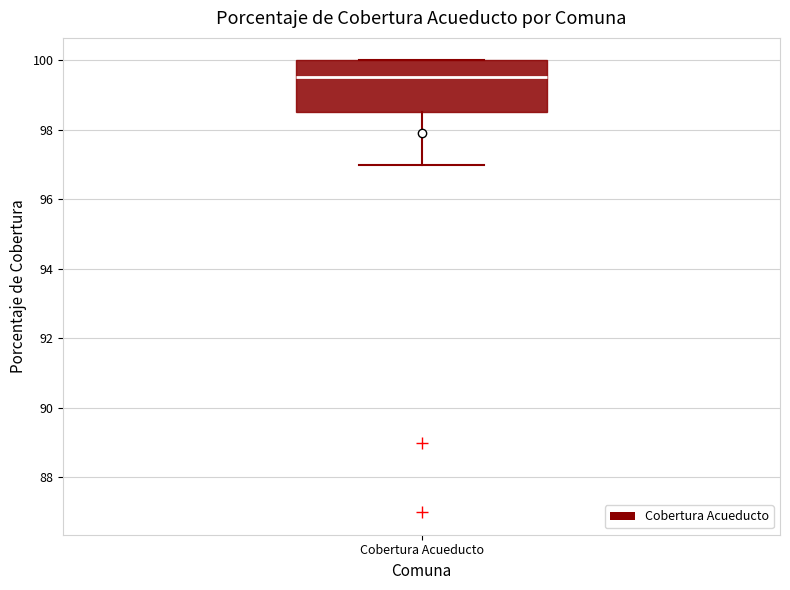

Read this box plot against the y-axis: the position of the median line, the range covered by the box, and the ends of both whiskers. The values are not printed on the chart, so give them approximately, as read against the axis.

median 99.6, box 98.6 to 100.0, whiskers 97.0 to 100.0